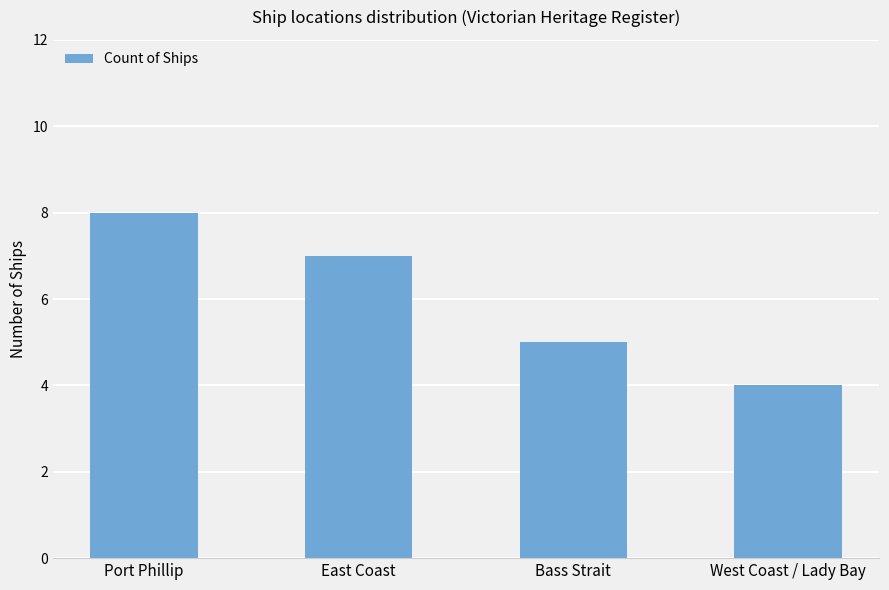

Which label corresponds to the largest value in the chart?

Port Phillip